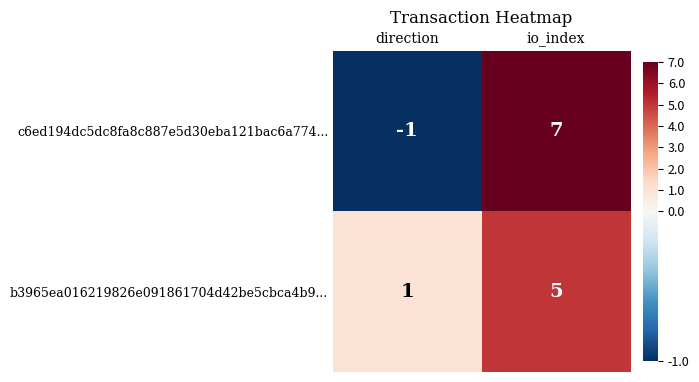

The c6ed194dc5dc8fa8c887e5d30eba121bac6a774... series shows -1 at direction. True or false?

True